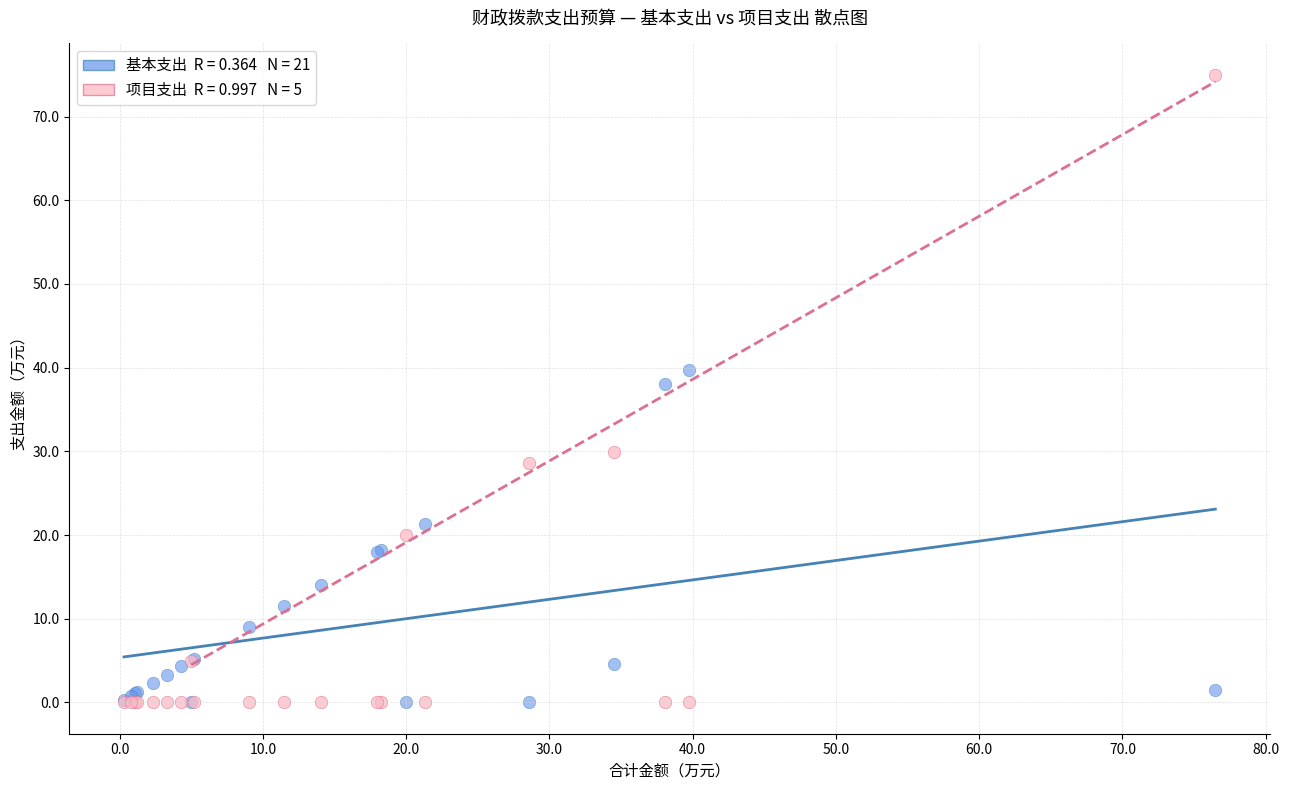

Across all series, what Y value is closest to 37?

38.0